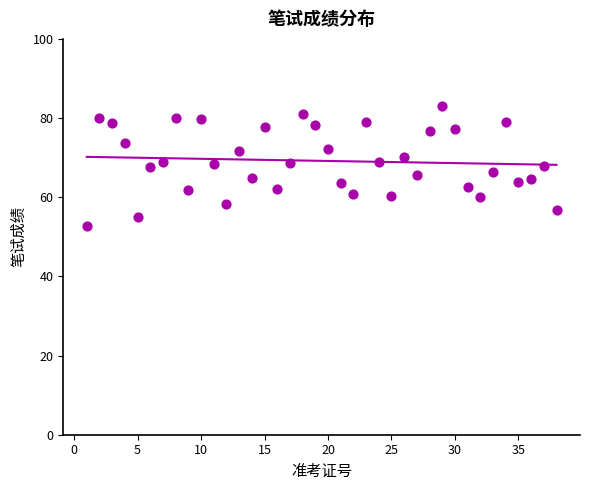

What is the range of Y values (max minus min)?

30.1